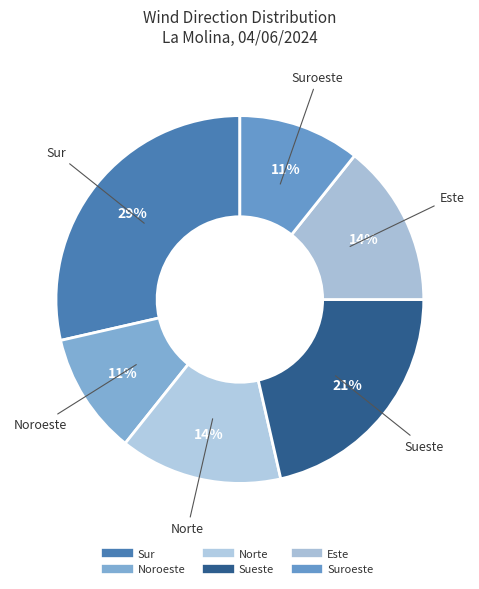

What is the largest slice in the pie chart?

Sur